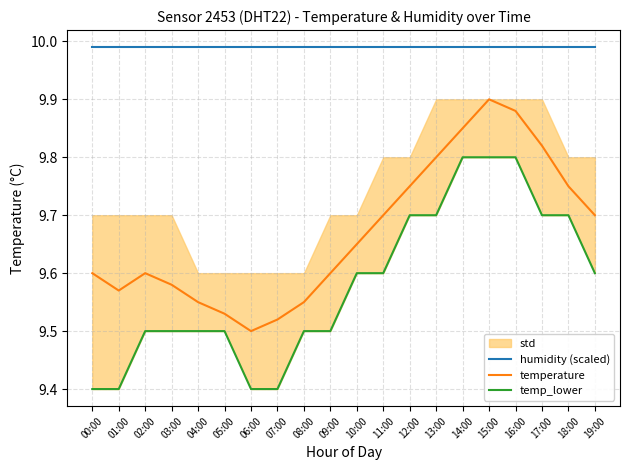

True or false: temperature and temp_lower cross at least once.

False